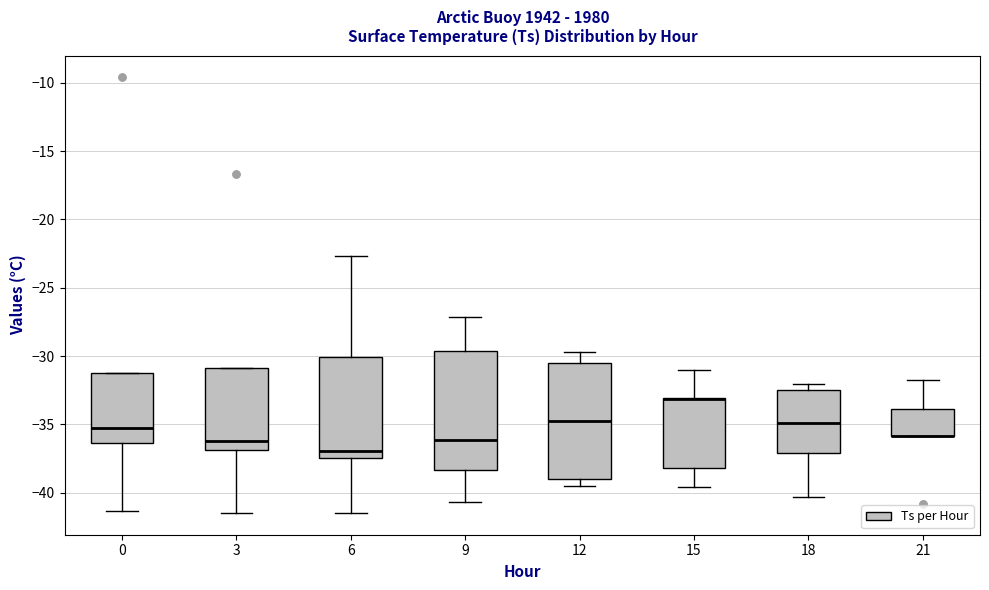

Reading left to right, transcribe this box plot: for each box, give where its median line is, the range the box spans, and where its two whiskers end, as read against the y-axis. The values are not printed on the chart, so give them approximately, as read against the axis.

0: median -35.0, box -36.5 to -31.0, whiskers -41.5 to -31.0
3: median -36.0, box -37.0 to -31.0, whiskers -41.5 to -31.0
6: median -37.0, box -37.5 to -30.0, whiskers -41.5 to -22.5
9: median -36.0, box -38.5 to -29.5, whiskers -40.5 to -27.0
12: median -34.5, box -39.0 to -30.5, whiskers -39.5 to -29.5
15: median -33.0 (drawn on the box's upper edge), box -38.0 to -33.0, whiskers -39.5 to -31.0
18: median -35.0, box -37.0 to -32.5, whiskers -40.5 to -32.0
21: median -36.0 (drawn on the box's lower edge), box -36.0 to -34.0, whiskers -36.0 to -31.5